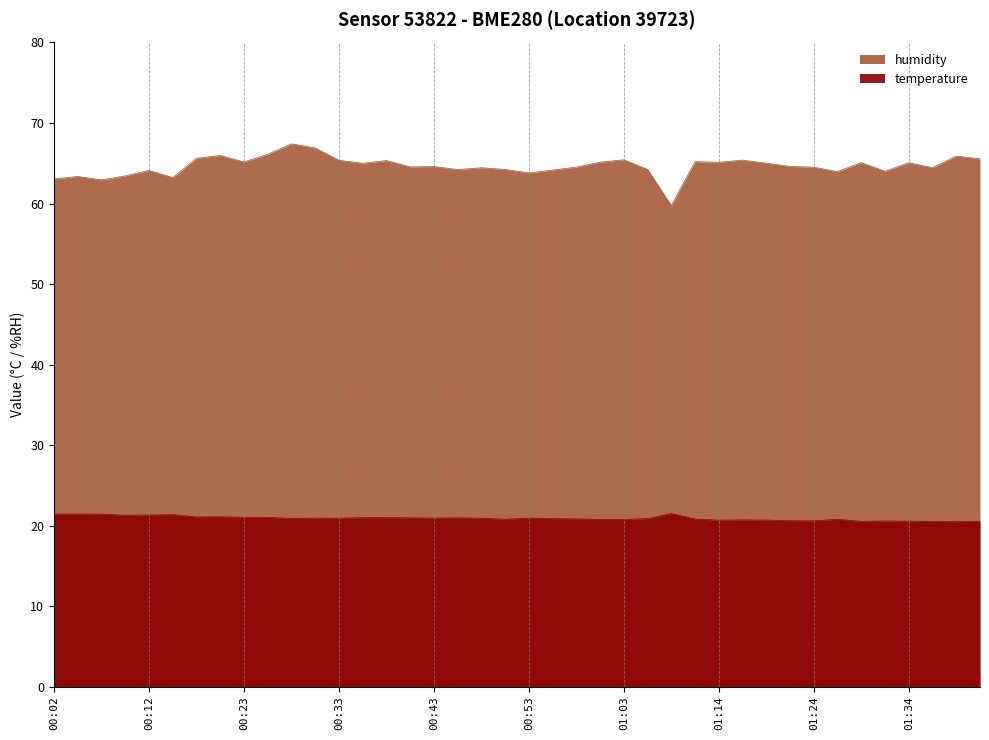

In humidity, how many points are higher than both neighbors (excluding endpoints)?

13